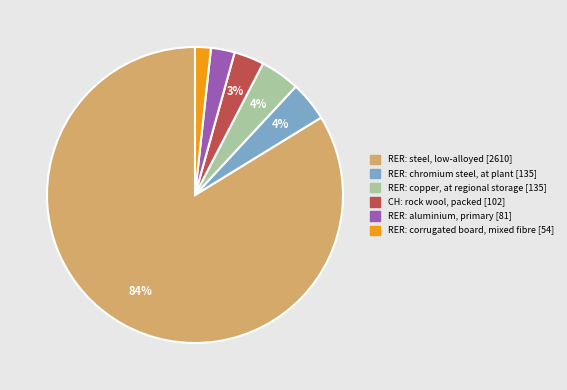

The RER: copper, at regional storage slice represents 4% of the pie. True or false?

True